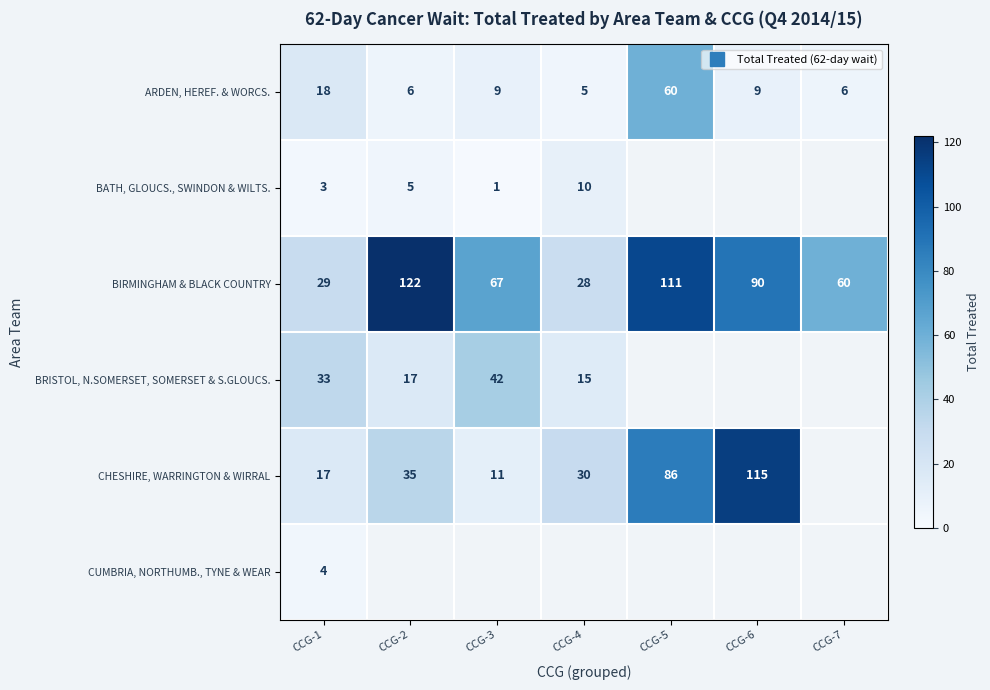

Which series has the largest total across all categories?

BIRMINGHAM & BLACK COUNTRY